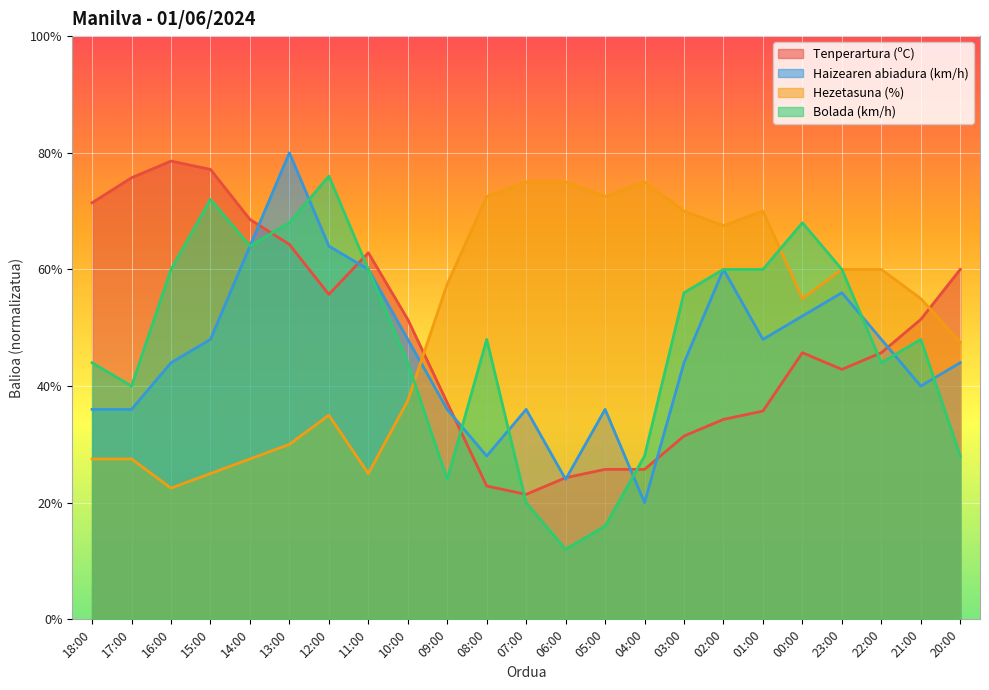

At how many categories does at least one series exceed 69?

13